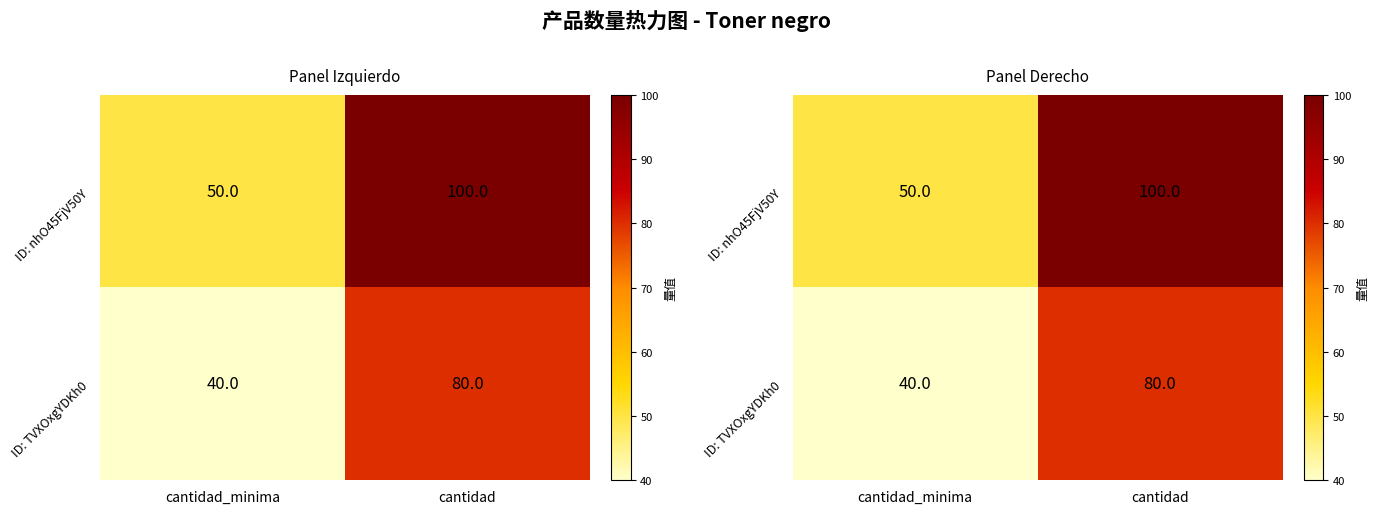

Read the ID: nhO45FjV50Y value at cantidad, to the nearest 10.

100